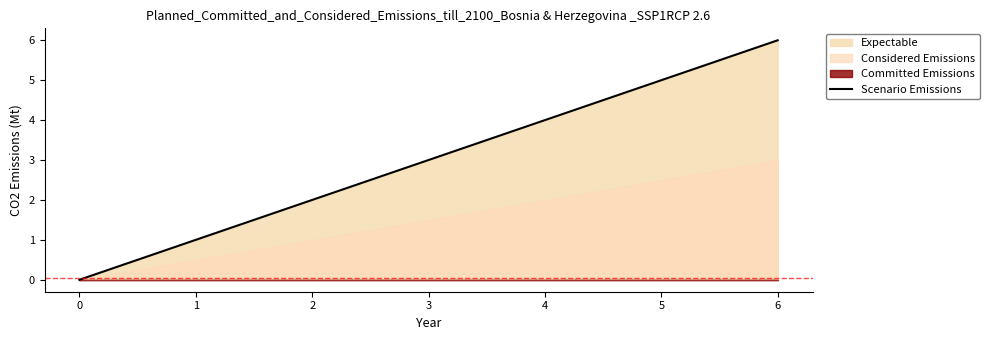

The value of Scenario Emissions at 6 is 6. True or false?

True